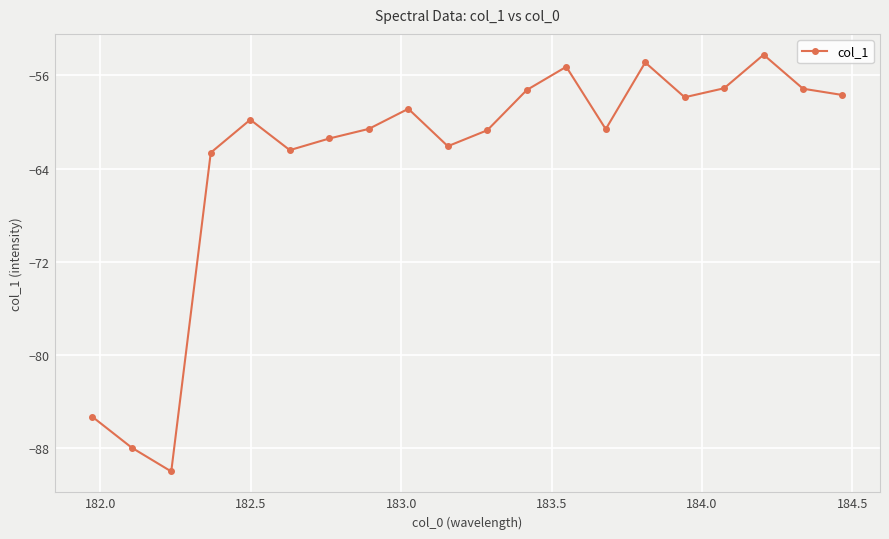

What is the minimum value shown in the chart?

-90.0